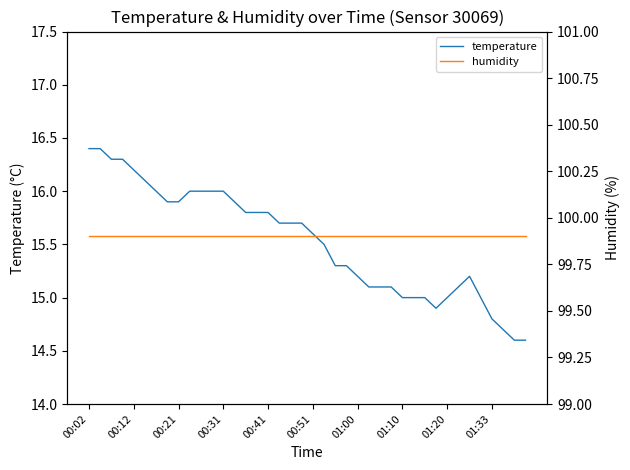

Which series changed the most between 00:31 and 36?

temperature